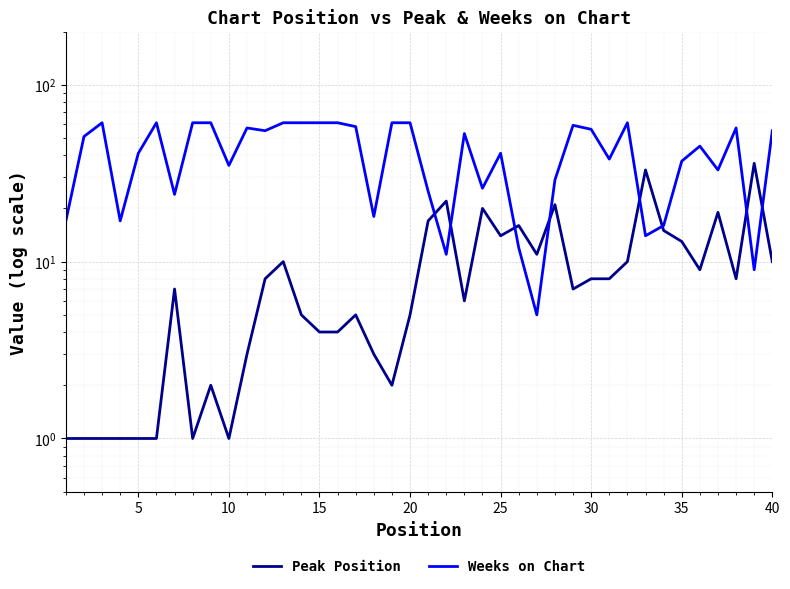

Reading left to right, extract all data points from this chart.

Peak Position: 1	1	1	1	1	1	7	1	2	1	3	8	10	5	4	4	5	3	2	5	17	22	6	20	14	16	11	21	7	8	8	10	33	15	13	9	19	8	36	10
Weeks on Chart: 17	51	61	17	41	61	24	61	61	35	57	55	61	61	61	61	58	18	61	61	25	11	53	26	41	12	5	29	59	56	38	61	14	16	37	45	33	57	9	55